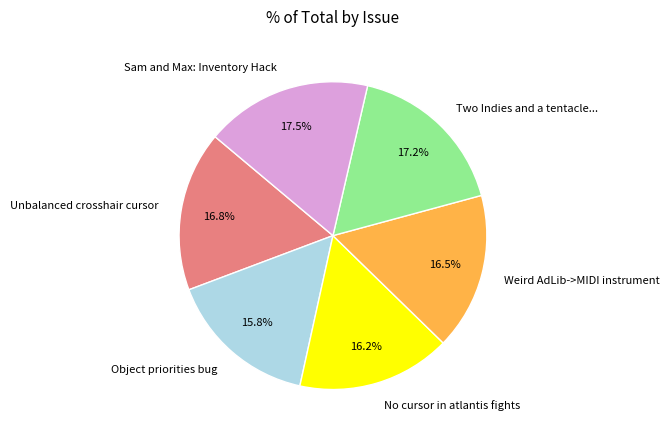

The Weird AdLib->MIDI instrument slice represents 9% of the pie. True or false?

False